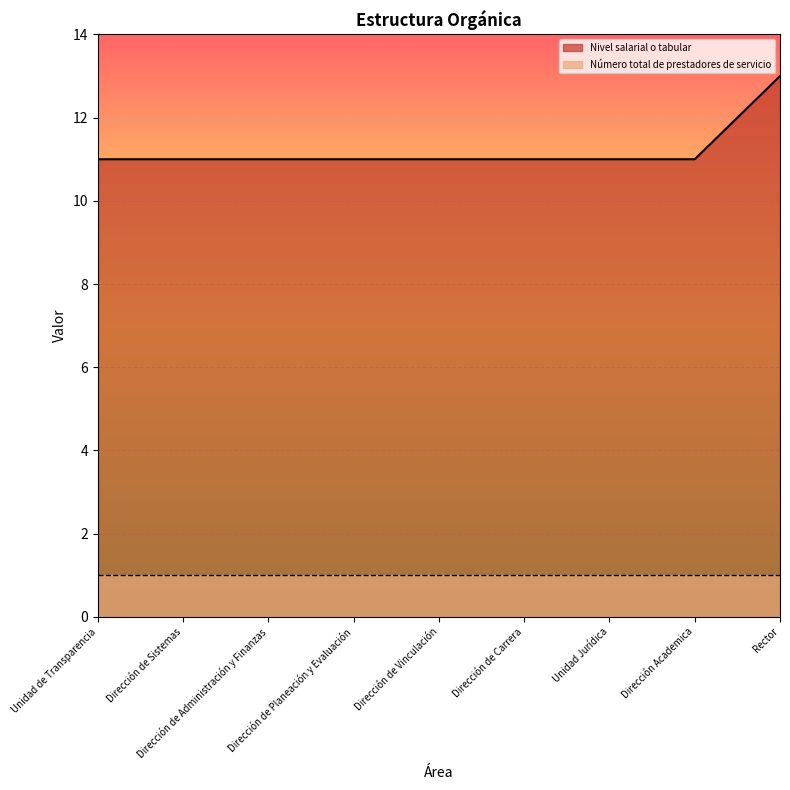

What is the sum of all values?

101